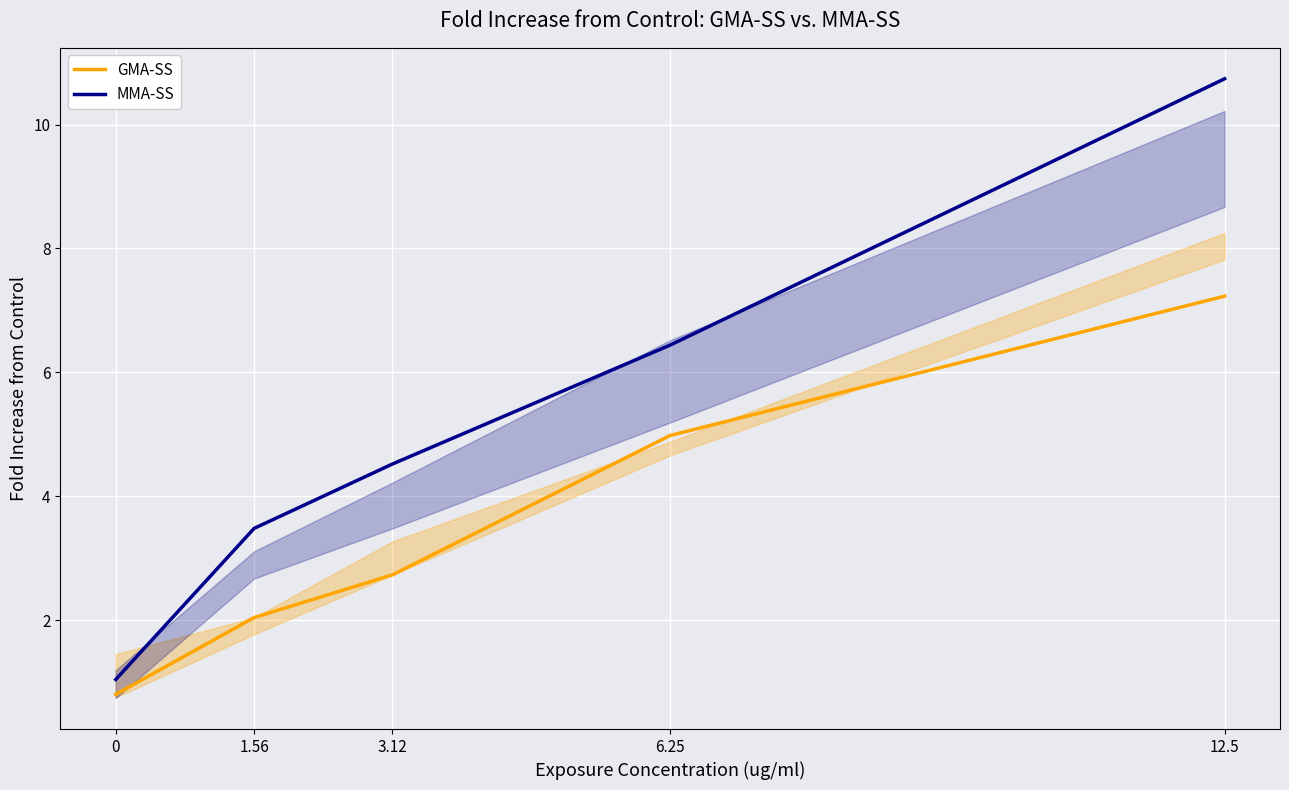

What is the average value of the MMA-SS series?

5.2